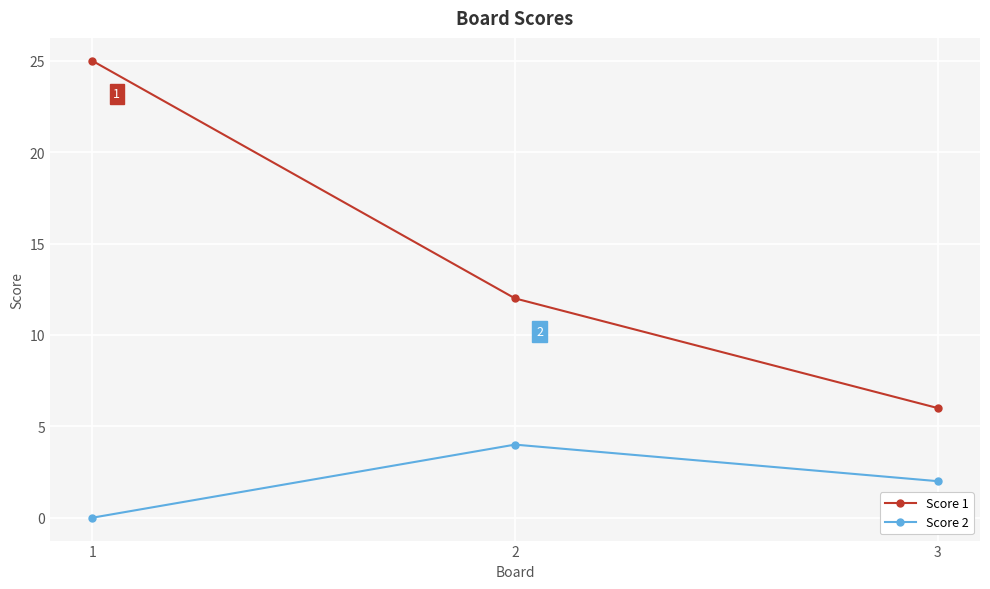

Rank the series by their average value, from highest to lowest.

Score 1, Score 2